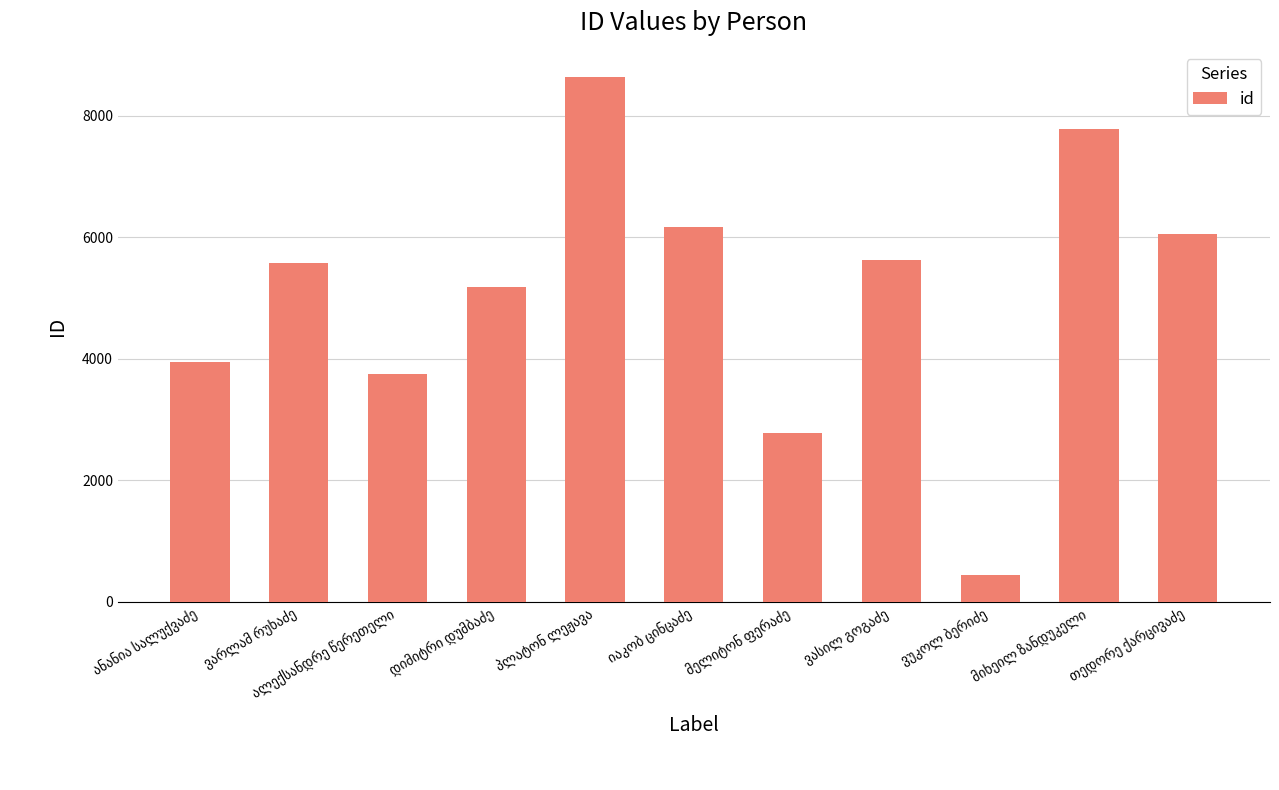

What is the greatest value displayed?

8637